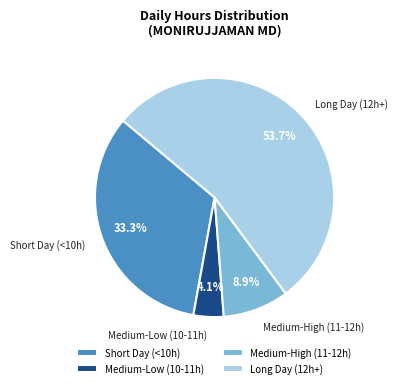

Approximately how many times larger is the value at Medium-Low (10-11h) compared to Medium-High (11-12h)?

0.5